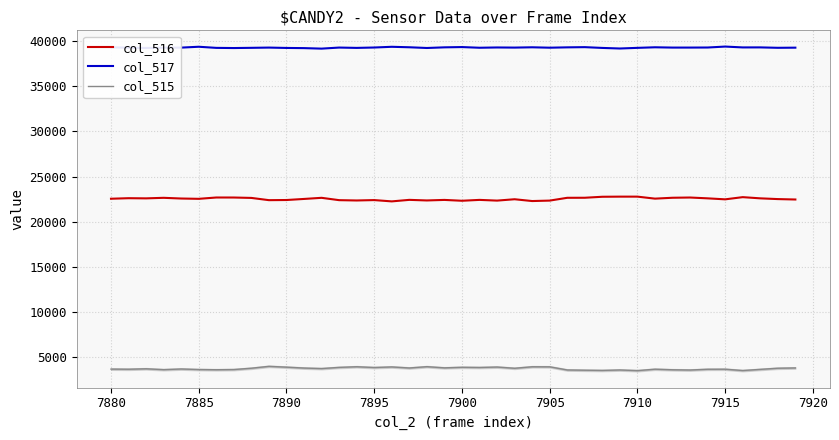

What is the minimum value for col_516?

22249